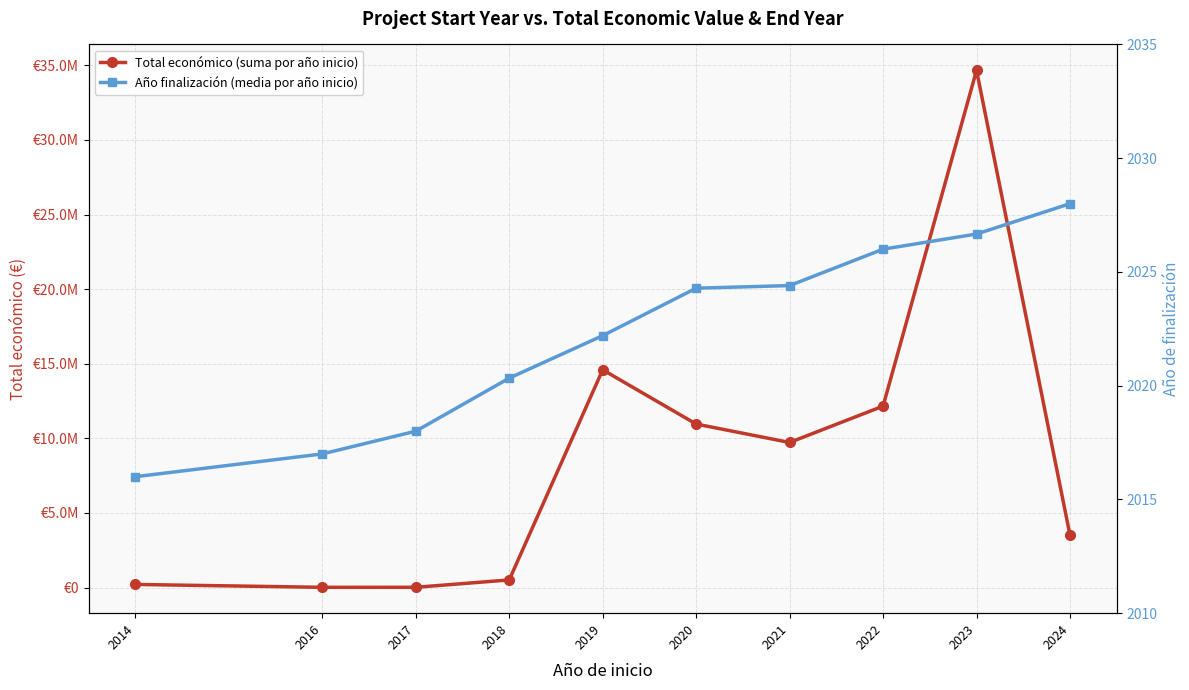

How many data points in Total económico (suma por año inicio) are above 9725806?

4